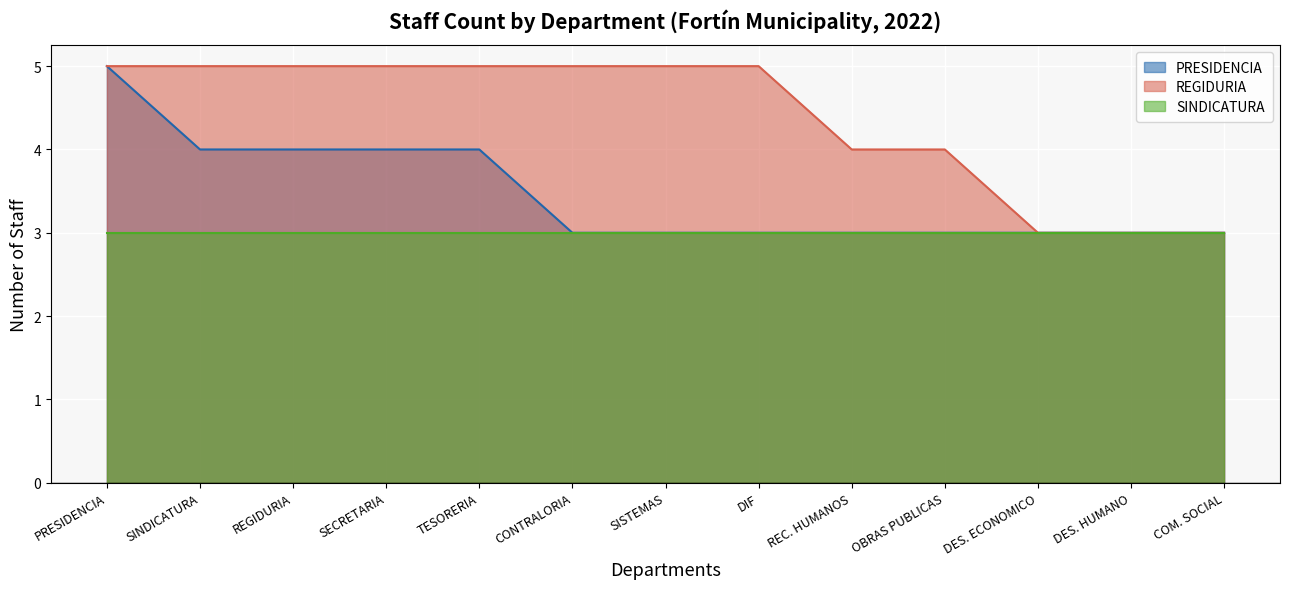

At which category does the chart reach its minimum across all series?

TESORERIA